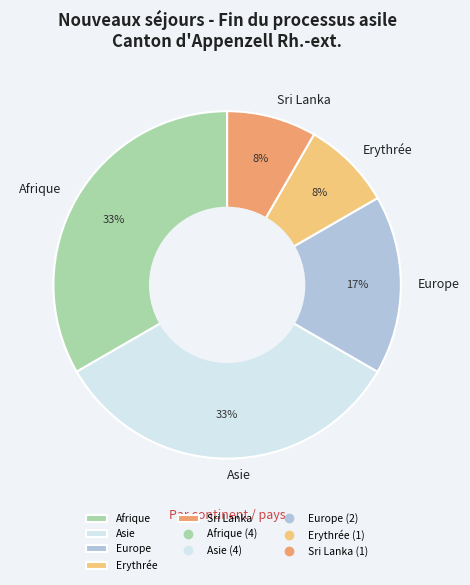

Is Afrique the majority of the pie?

No